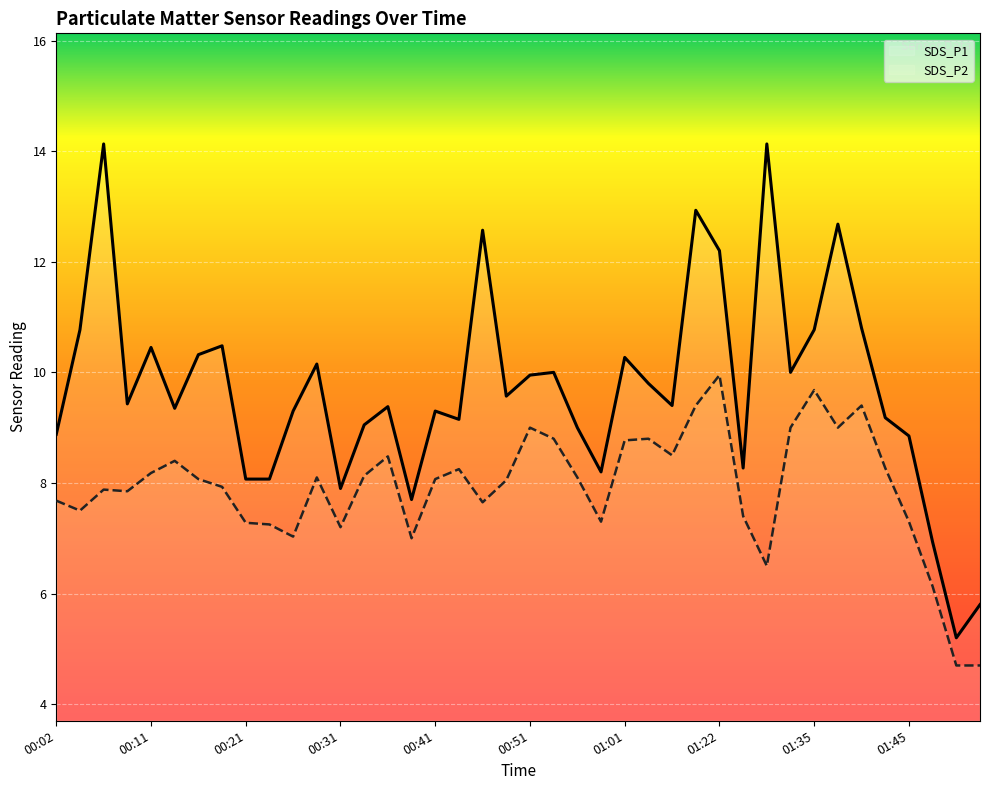

List the series in order of their overall mean, lowest first.

SDS_P2, SDS_P1